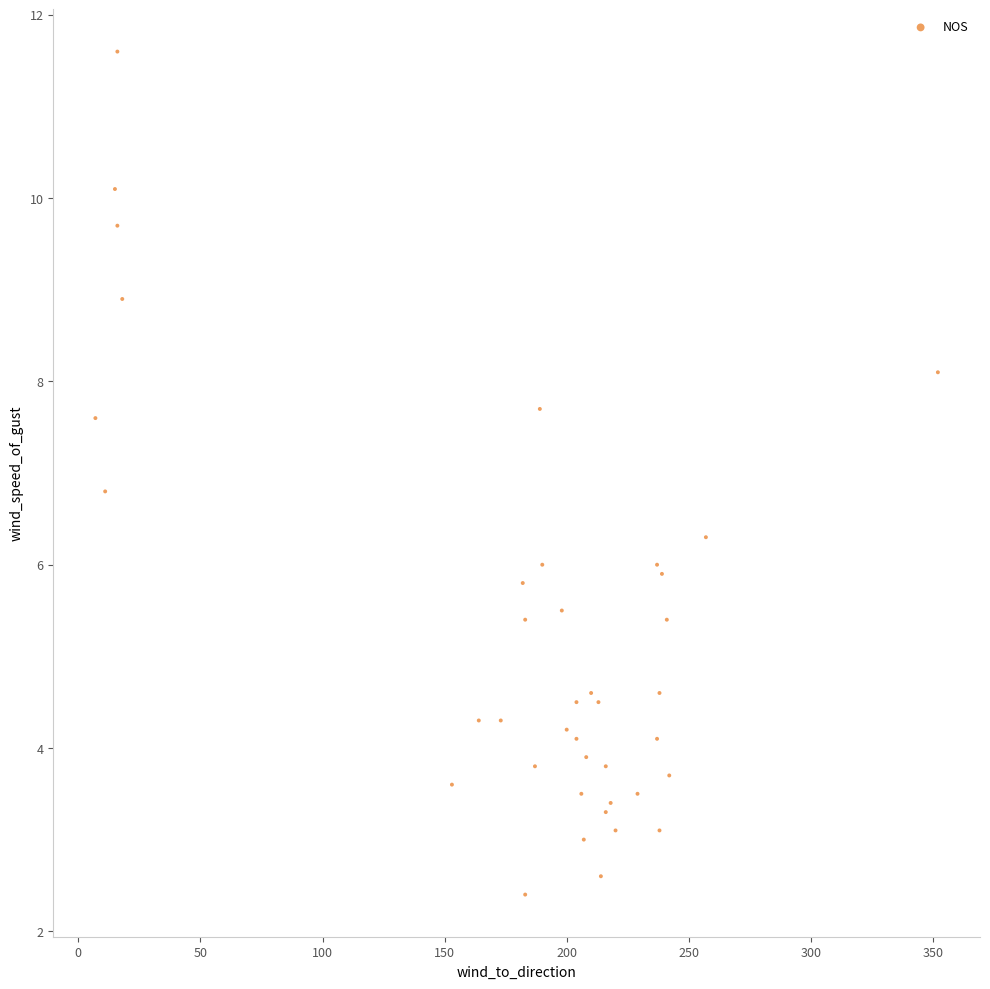

What Y value in the scatter plot is closest to 7?

6.8